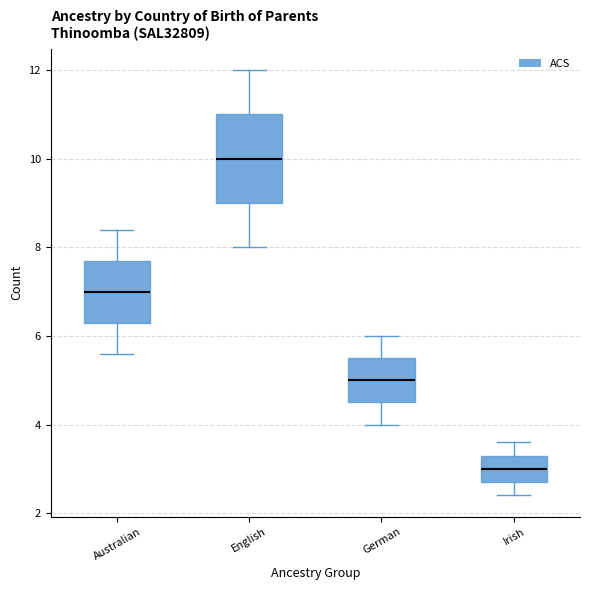

Reading left to right, read every box against the y-axis: the position of its median line, the range the box covers, and the ends of its whiskers. The values are not printed on the chart, so give them approximately, as read against the axis.

Australian: median 7.0, box 6.4 to 7.8, whiskers 5.6 to 8.4
English: median 10.0, box 9.0 to 11.0, whiskers 8.0 to 12.0
German: median 5.0, box 4.6 to 5.6, whiskers 4.0 to 6.0
Irish: median 3.0, box 2.8 to 3.4, whiskers 2.4 to 3.6